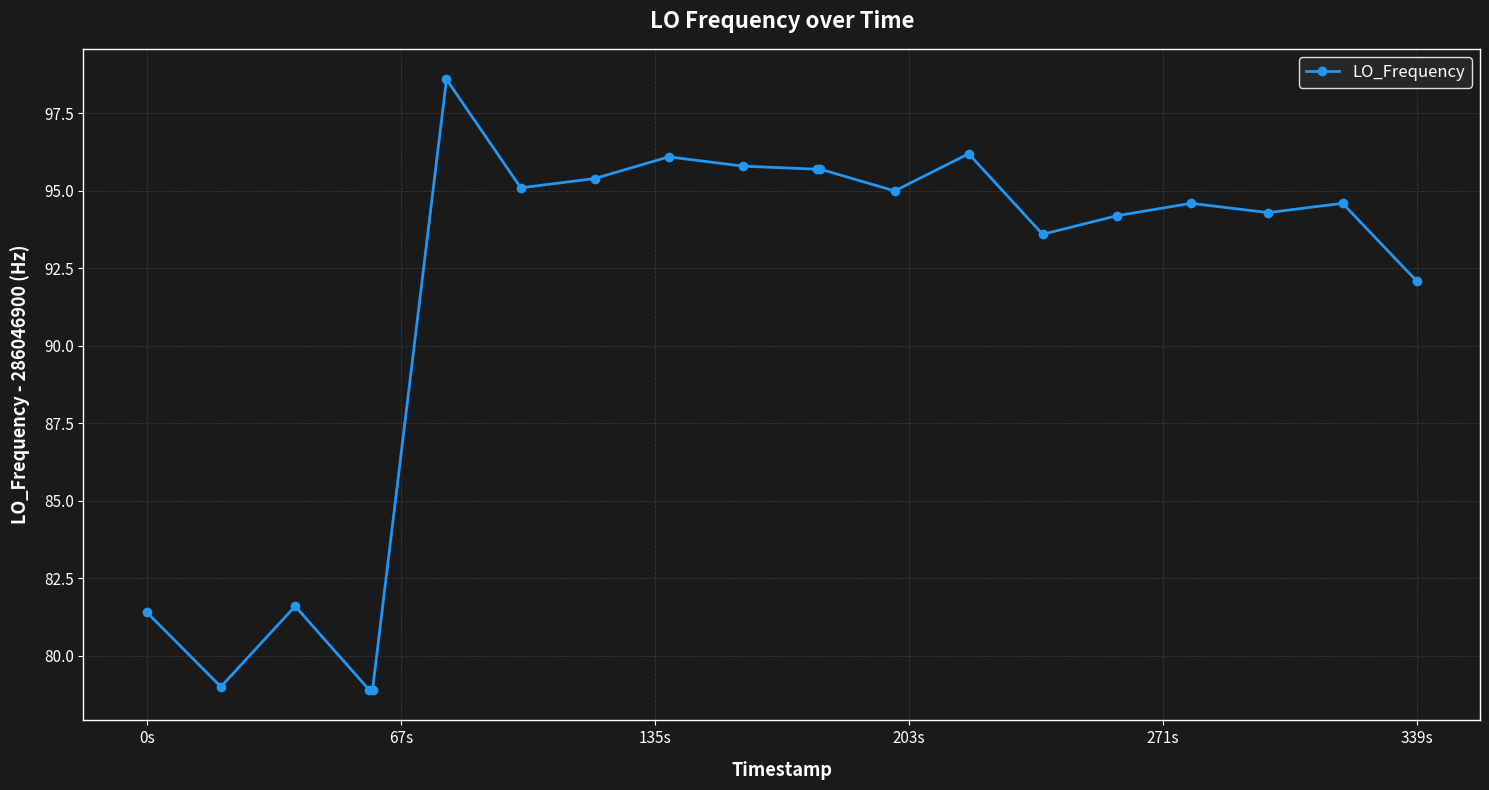

What is the value of the 12th point from the left?

95.7